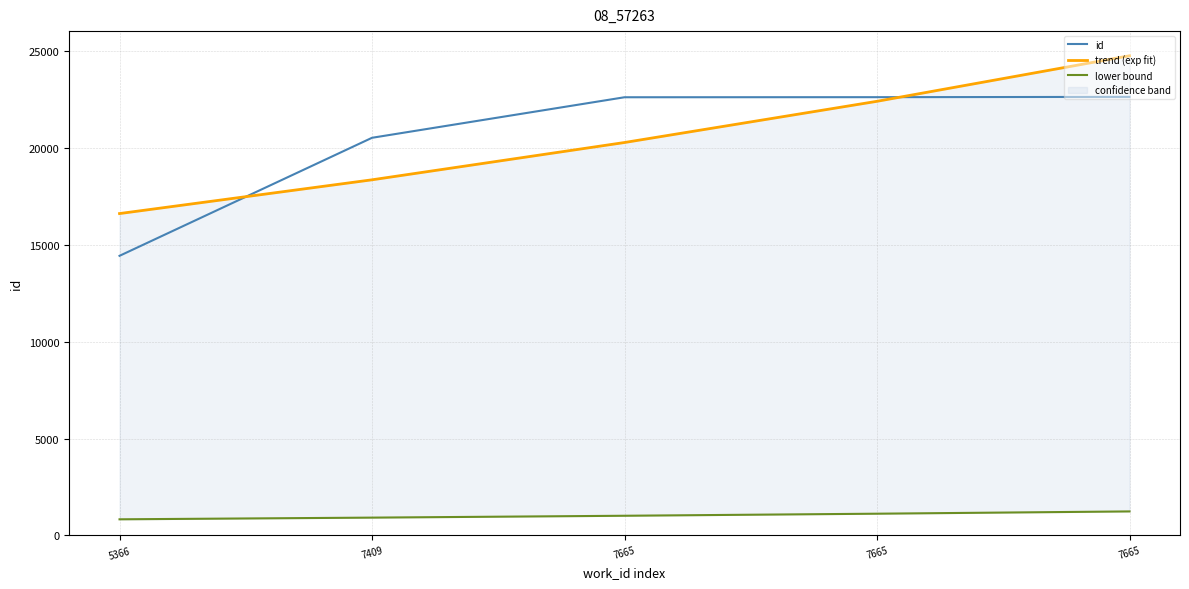

Which series changed the most between 7665 and 7665?

trend (exp fit)